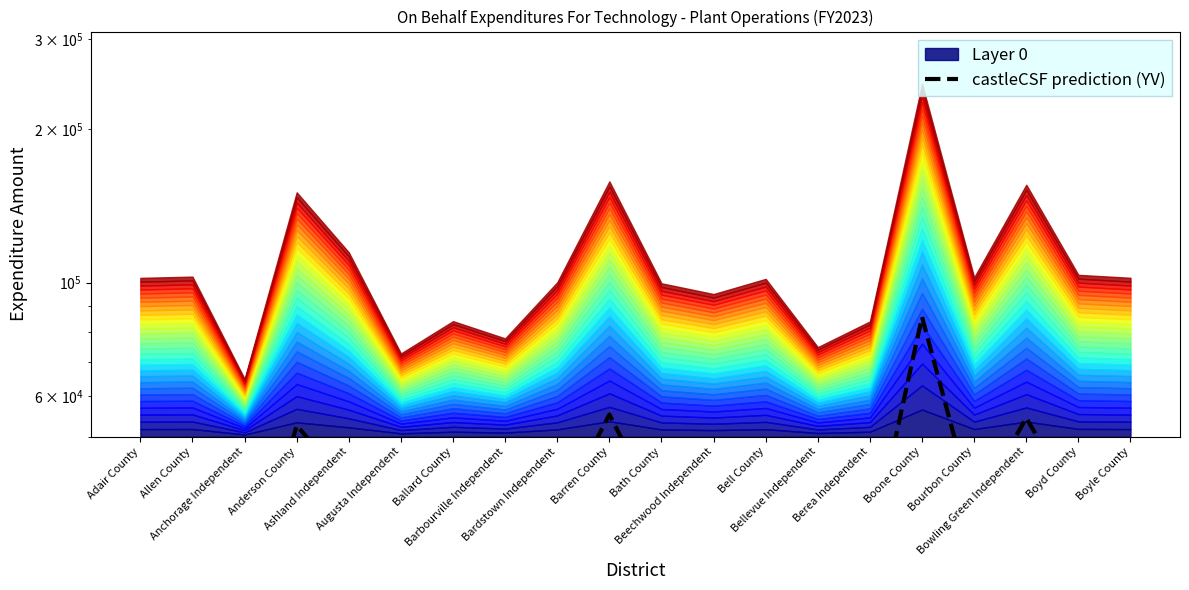

What is the sum of the values at Boone County and Beechwood Independent?

119009.8